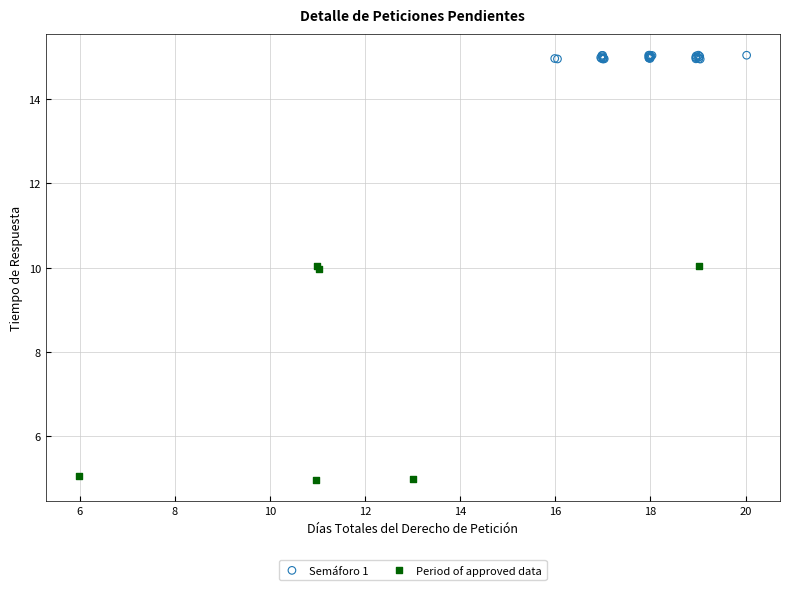

Which series reaches the maximum Y coordinate?

Semáforo 1